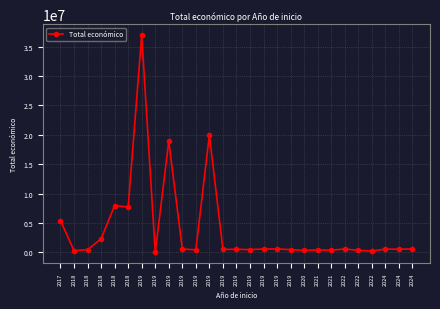

How many series are shown in this chart?

1